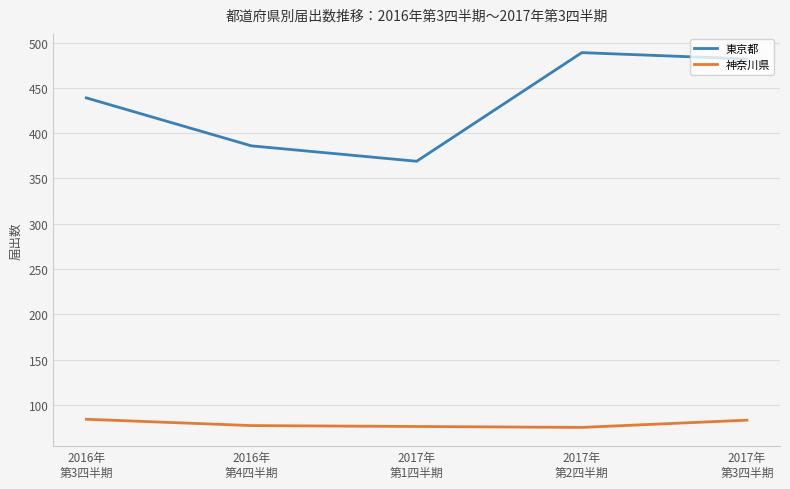

What is the maximum value shown in the chart?

489